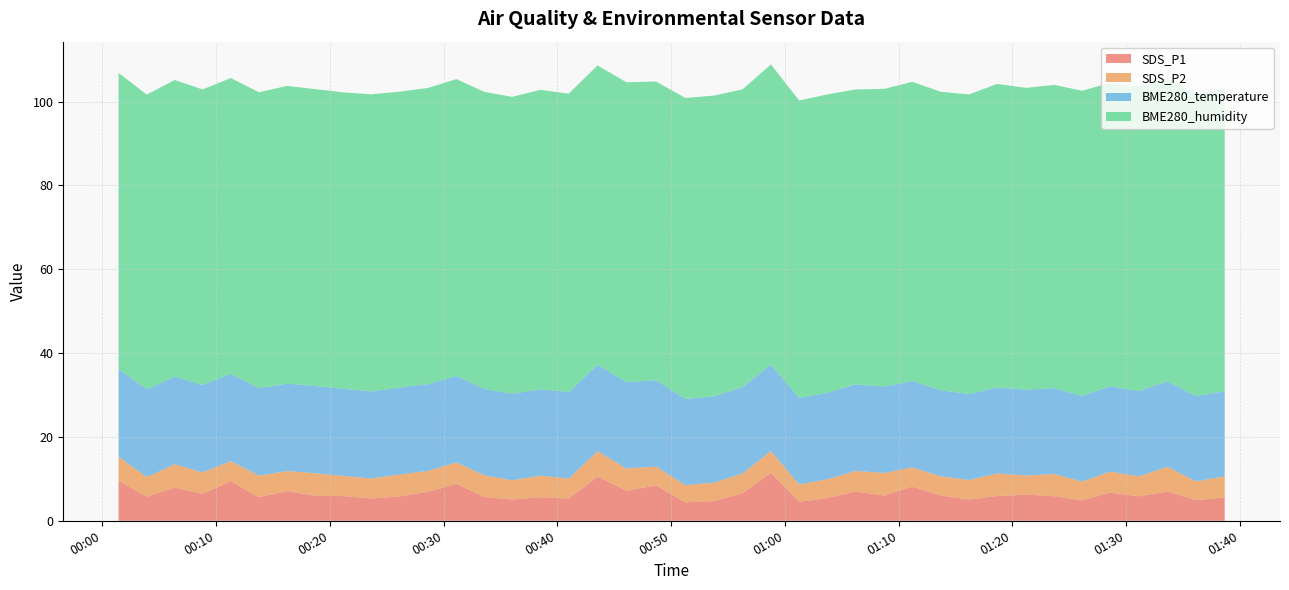

Reading left to right, extract all data points from this chart.

SDS_P1: 9.6	5.7	7.9	6.4	9.4	5.6	7.1	6.0	5.9	5.3	5.8	6.9	8.8	5.7	5.1	5.6	5.3	10.5	7.2	8.4	4.4	4.7	6.6	11.4	4.5	5.4	7.0	6.0	8.2	6.0	5.1	5.9	6.2	5.9	4.9	6.7	5.8	7.0	4.9	5.6
SDS_P2: 5.7	4.7	5.6	5.1	4.8	5.1	4.8	5.4	4.8	4.8	5.2	5.0	5.1	5.2	4.6	5.1	4.8	6.1	5.3	4.5	4.1	4.4	4.7	5.2	4.1	4.5	4.9	5.4	4.6	4.6	4.7	5.4	4.6	5.3	4.5	5.0	4.8	5.9	4.5	5.0
BME280_temperature: 20.9	20.9	20.9	20.9	20.8	20.8	20.9	20.8	20.8	20.8	20.7	20.7	20.6	20.6	20.6	20.6	20.6	20.6	20.6	20.6	20.6	20.6	20.6	20.6	20.6	20.6	20.6	20.6	20.6	20.6	20.5	20.5	20.5	20.5	20.4	20.4	20.3	20.4	20.3	20.3
BME280_humidity: 70.6	70.3	70.8	70.5	70.6	70.6	71.0	70.8	70.7	70.9	70.6	70.6	70.8	70.9	70.8	71.4	71.2	71.4	71.5	71.3	71.8	71.8	71.0	71.6	71.0	71.2	70.4	71.0	71.4	71.2	71.5	72.4	72.0	72.3	72.8	72.4	72.6	72.3	72.0	72.2